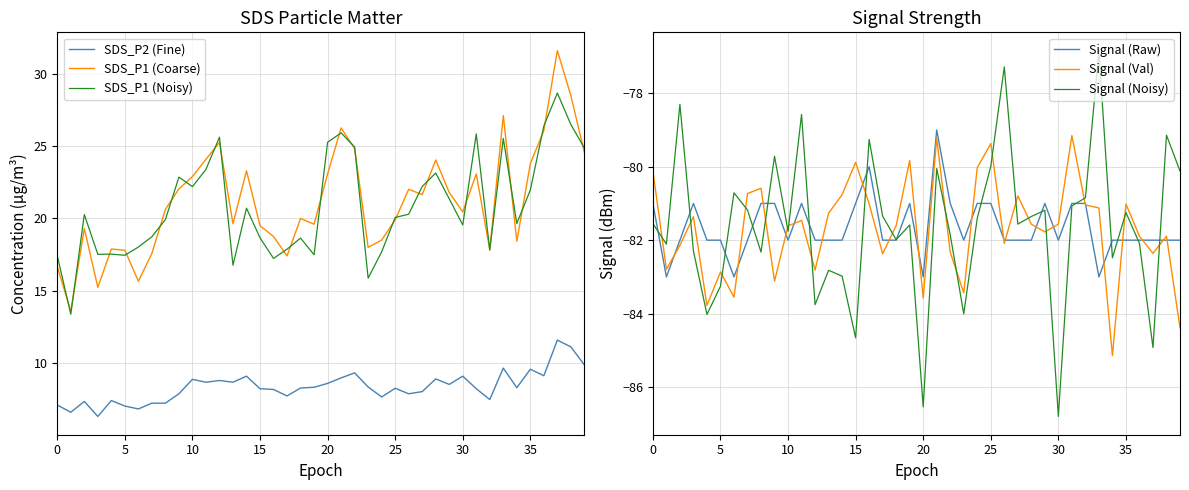

Which category has the lowest value in the Signal (Noisy) series?

30